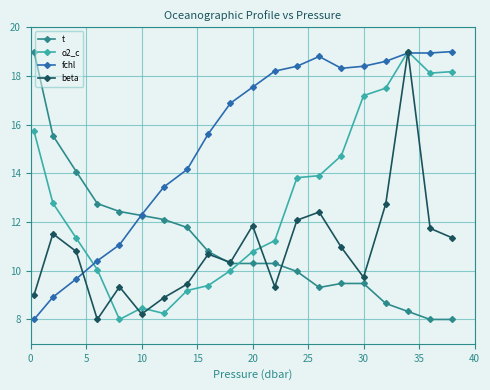

True or false: o2_c and beta intersect in this chart.

True